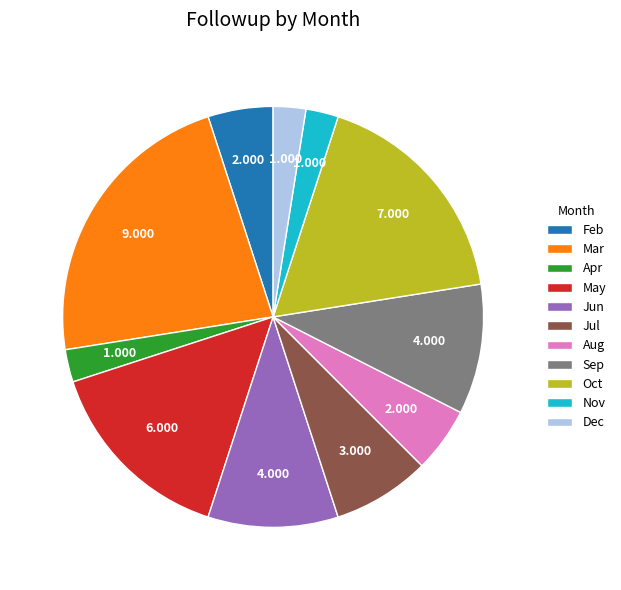

True or false: Aug accounts for 5% of the total.

True